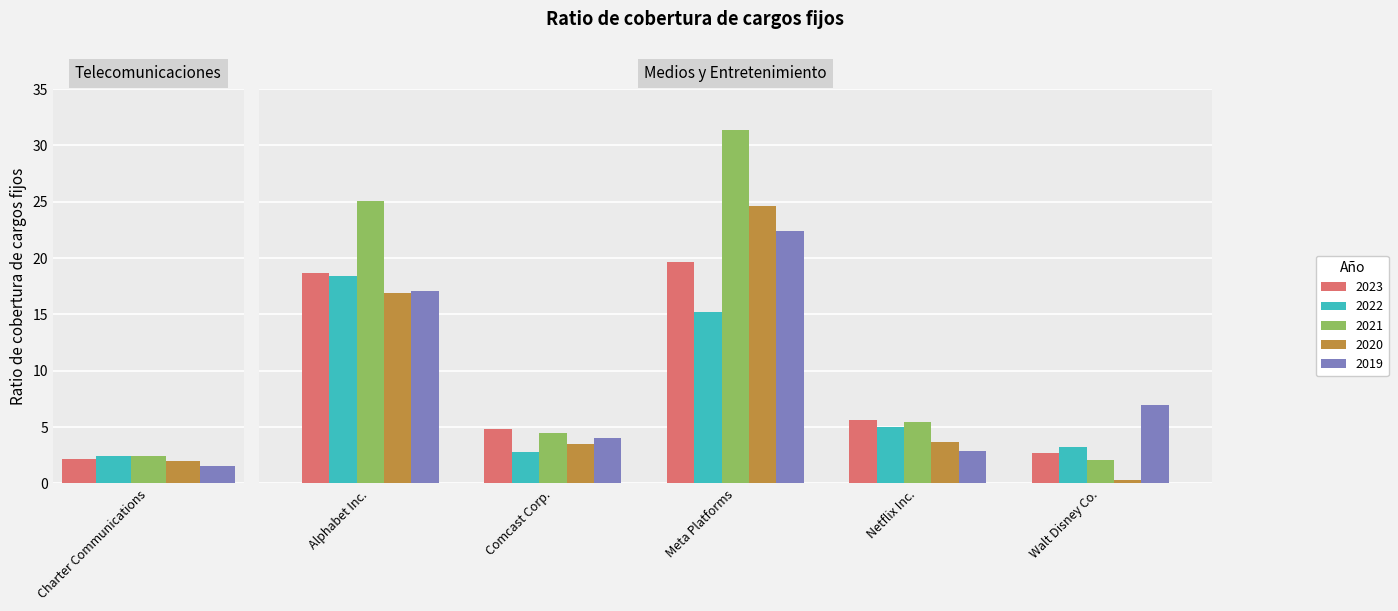

What is the minimum value shown in the chart?

0.3